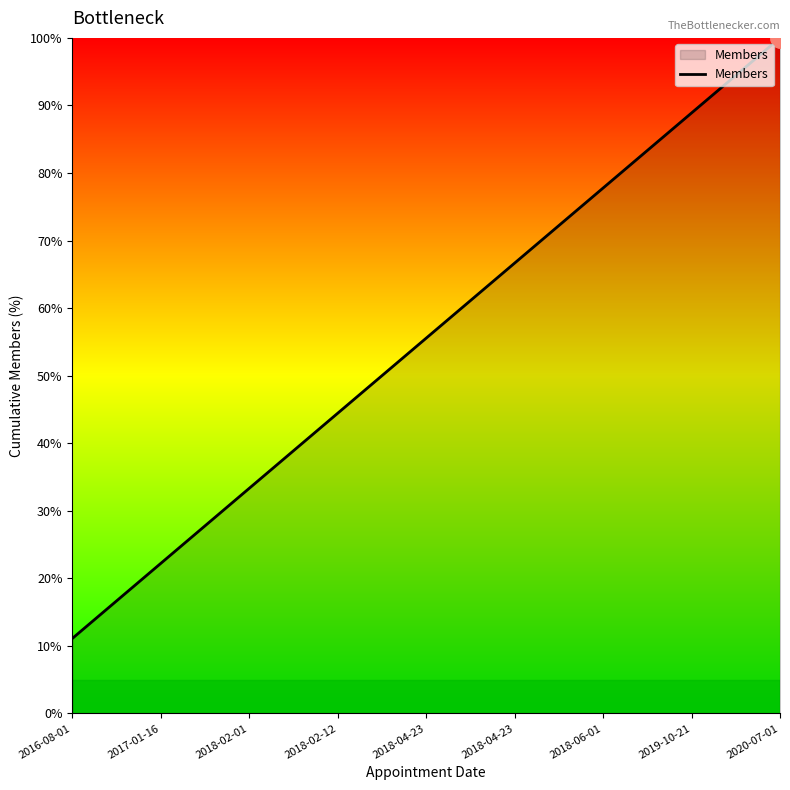

What is the ratio of the value at 2019-10-21 to the value at 2018-02-12?

2.0